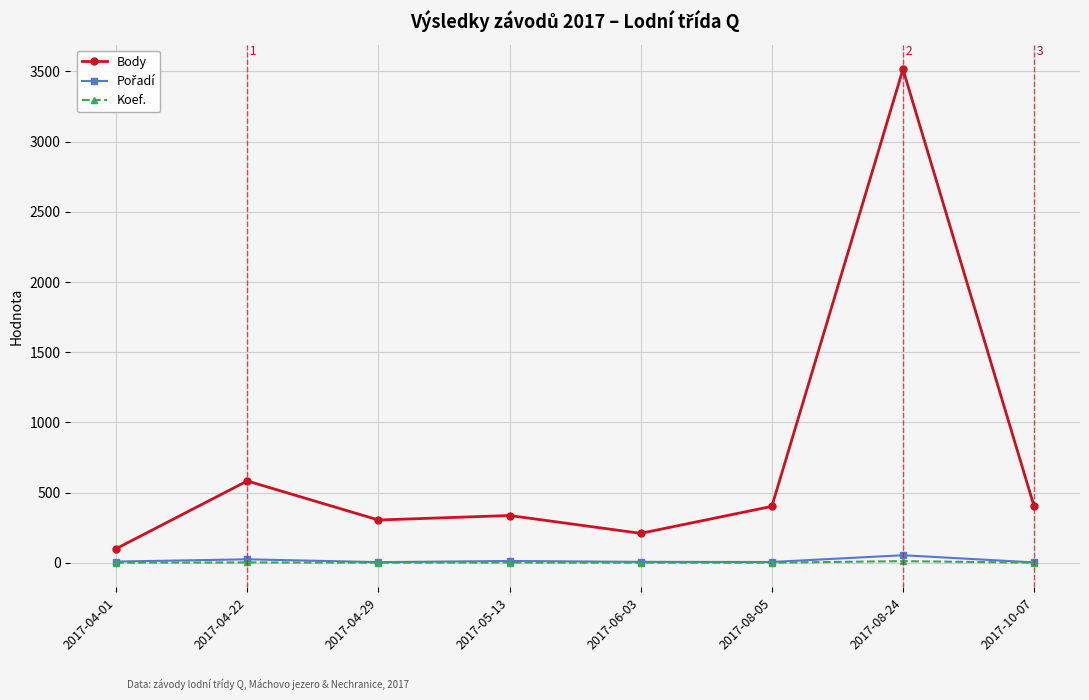

What is the label of the 5th point from the right?

2017-05-13